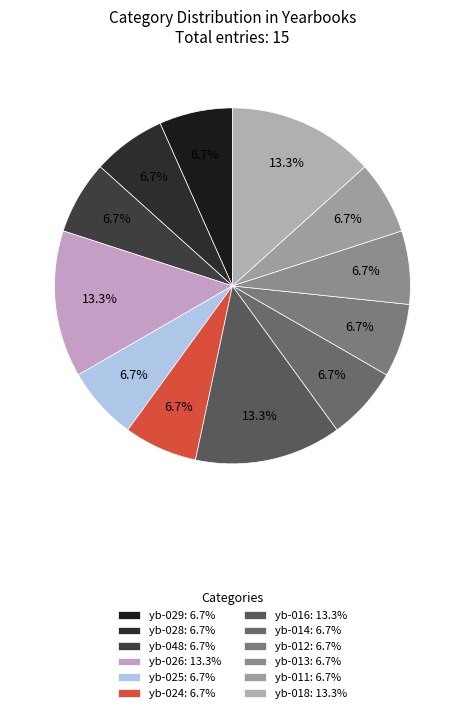

Count the number of slices in the pie.

12